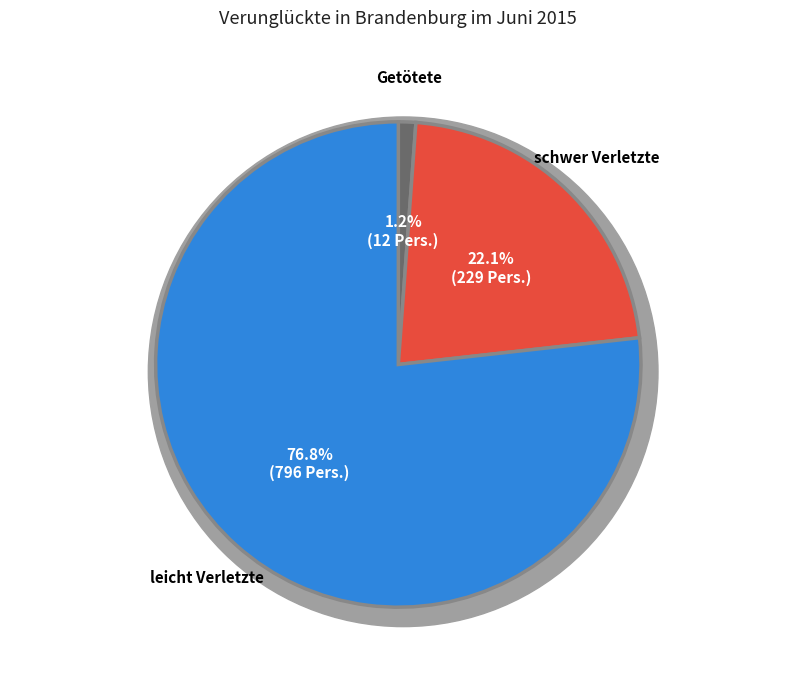

How many segments does this pie chart have?

3